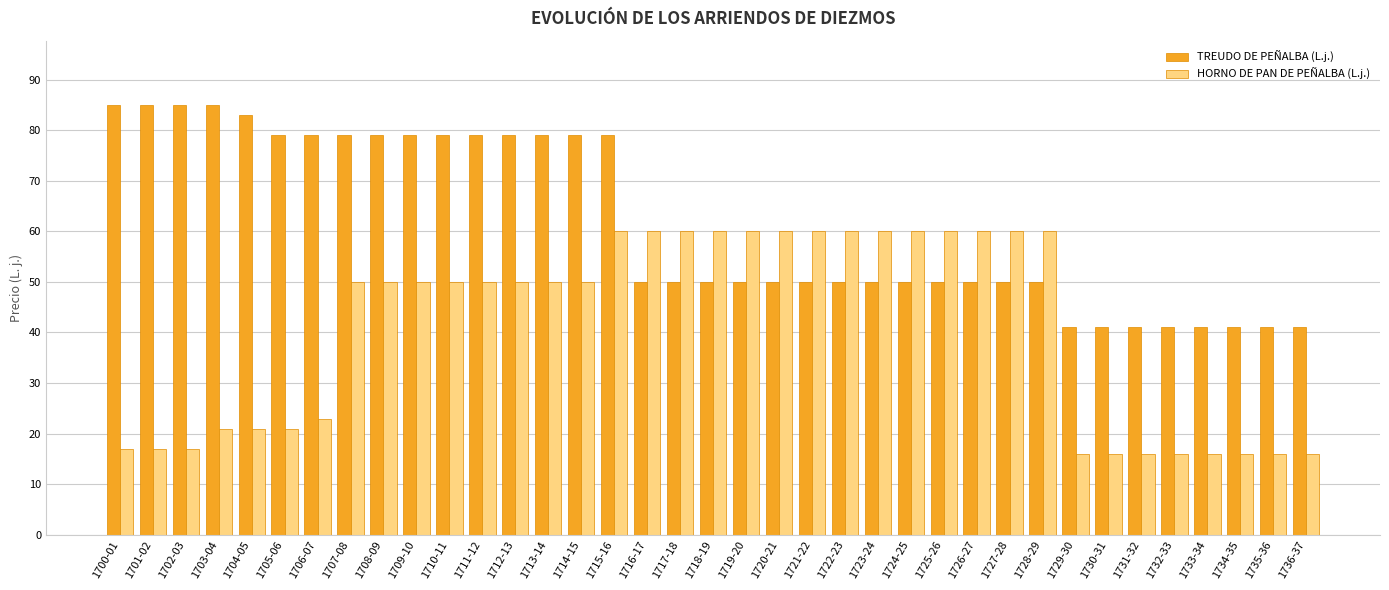

What position from the right is 1724-25?

13